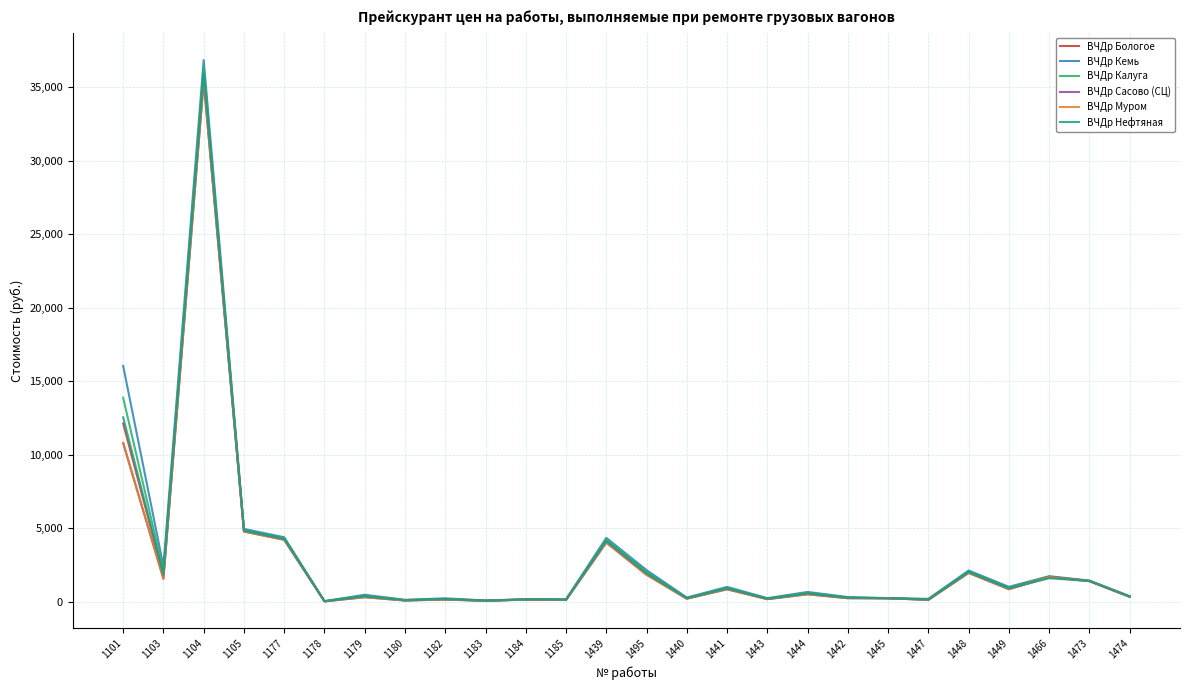

Between 1105 and 1179, which series saw the biggest shift?

ВЧДр Кемь